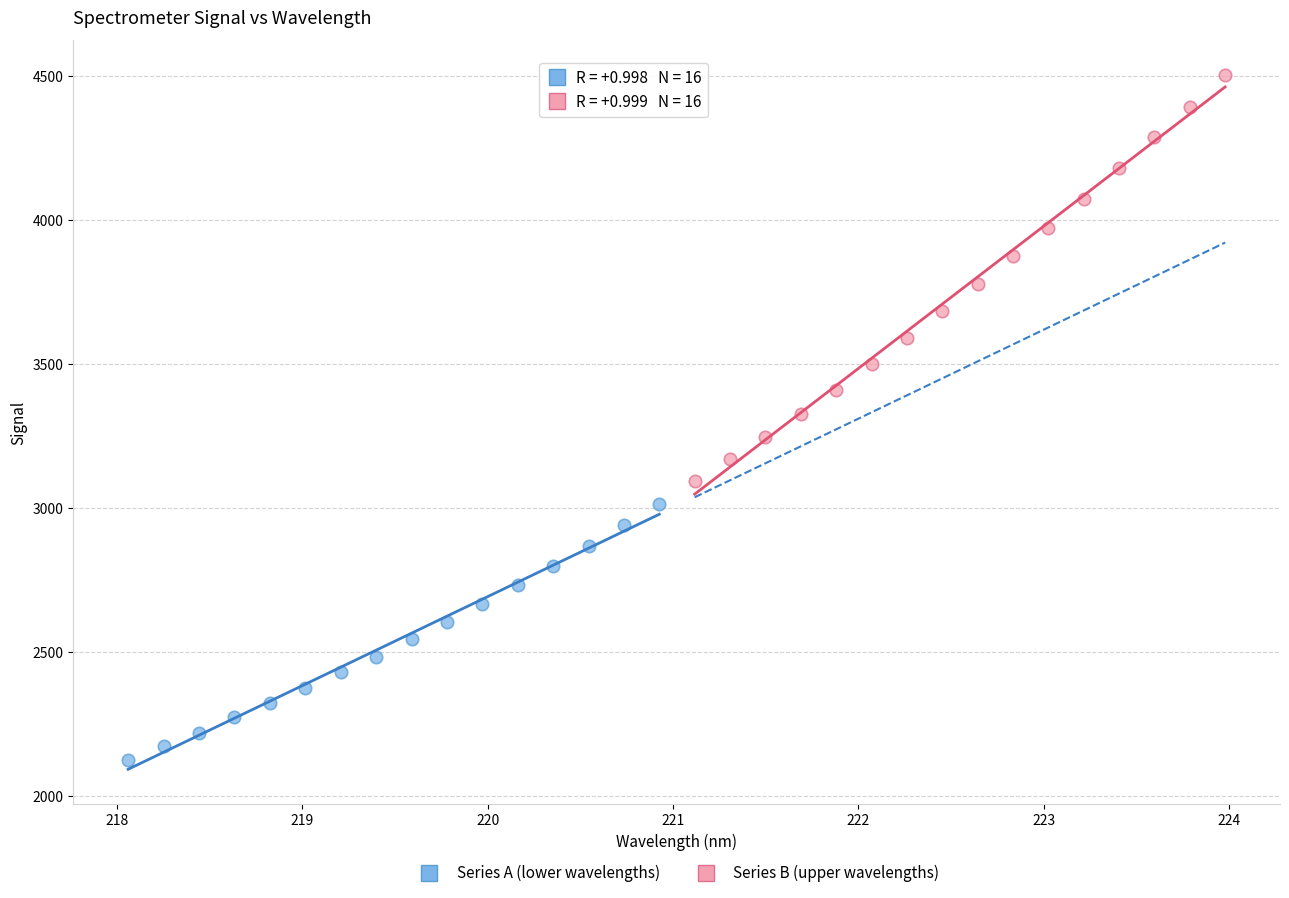

Which series has the widest spread of Y values?

Series B (upper wavelengths)